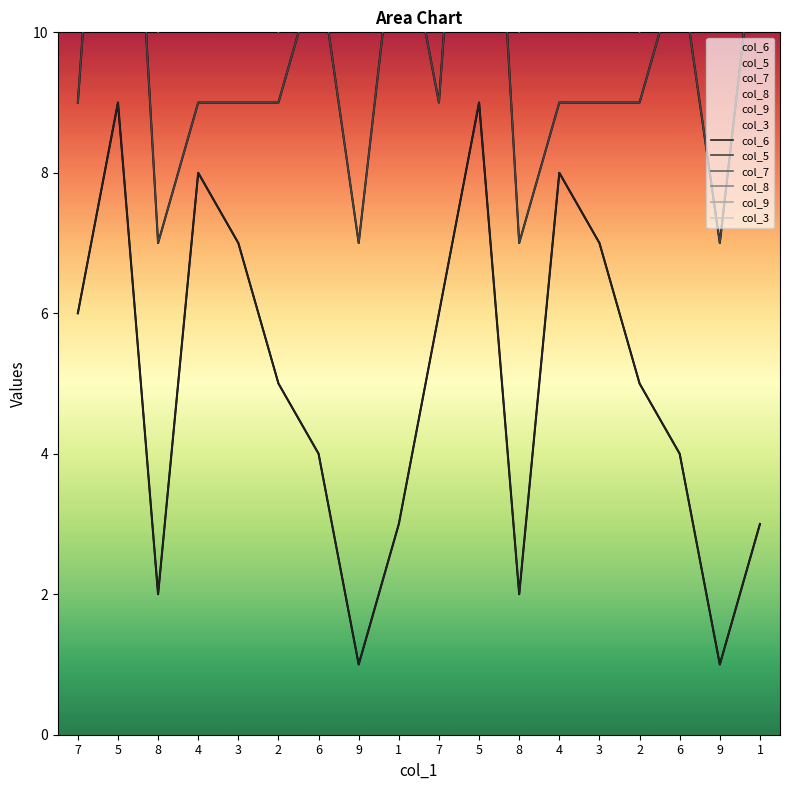

Between 8 and 1, which is larger?

1